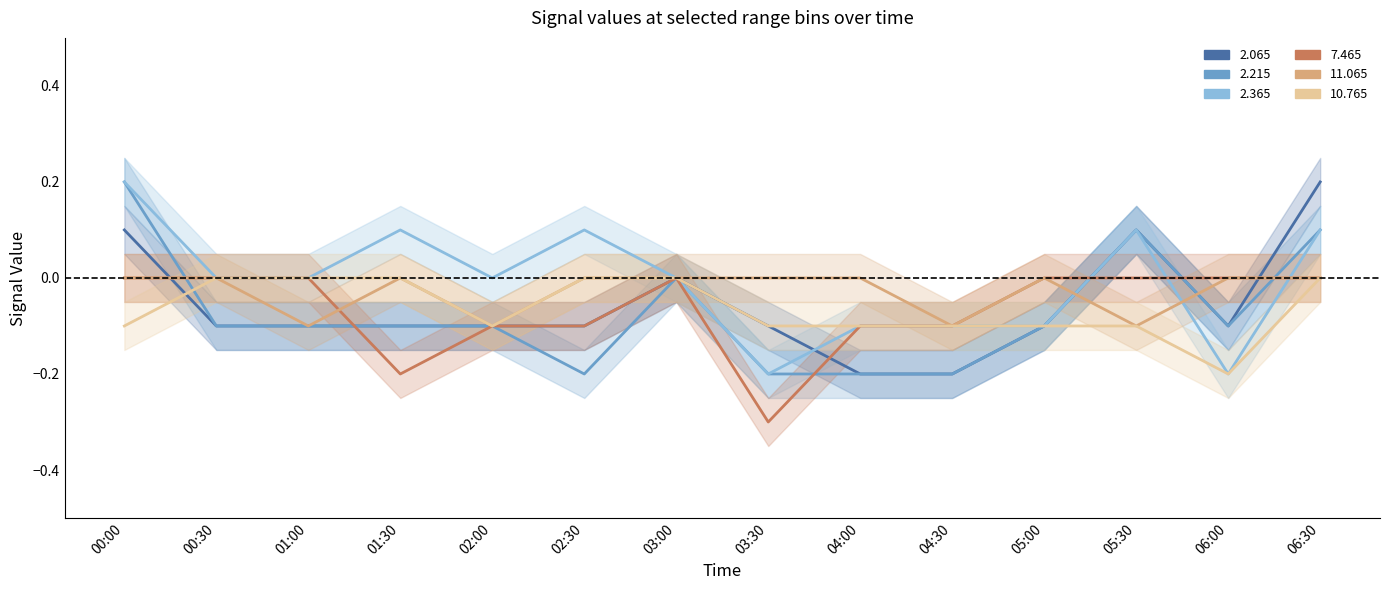

What is the maximum value for 2.365?

0.2